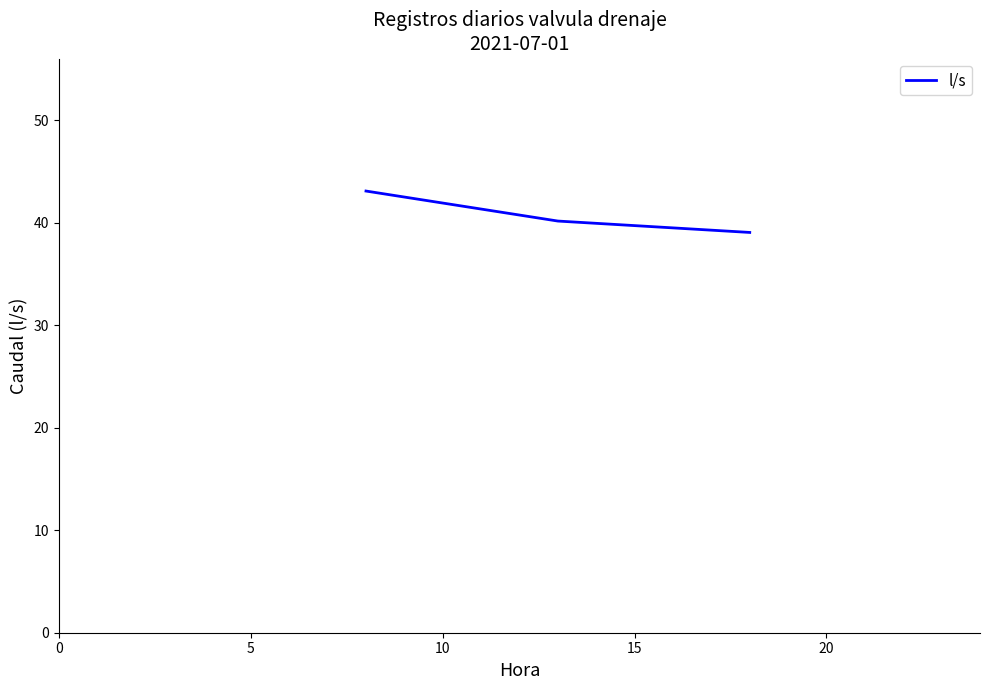

What is the minimum value shown in the chart?

39.1